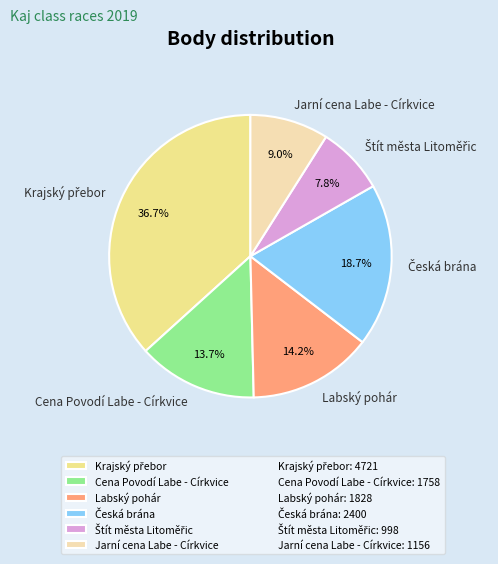

Does any single category account for the majority?

No